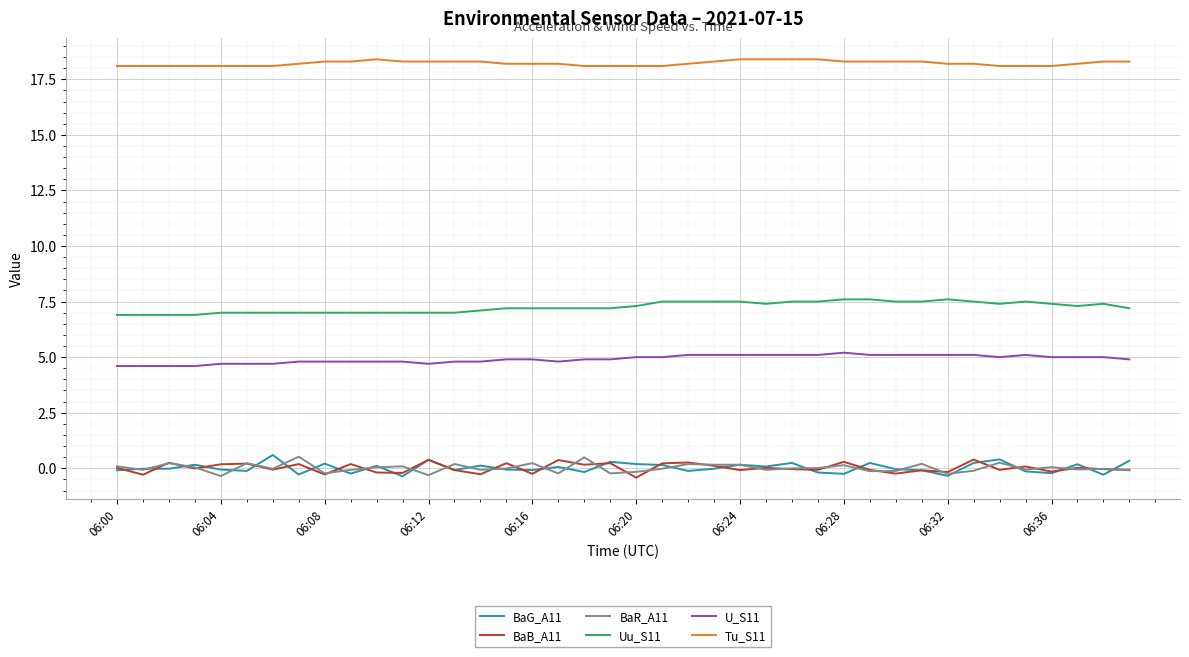

After their last crossing, which series has the higher values: BaB_A11 or BaG_A11?

BaG_A11